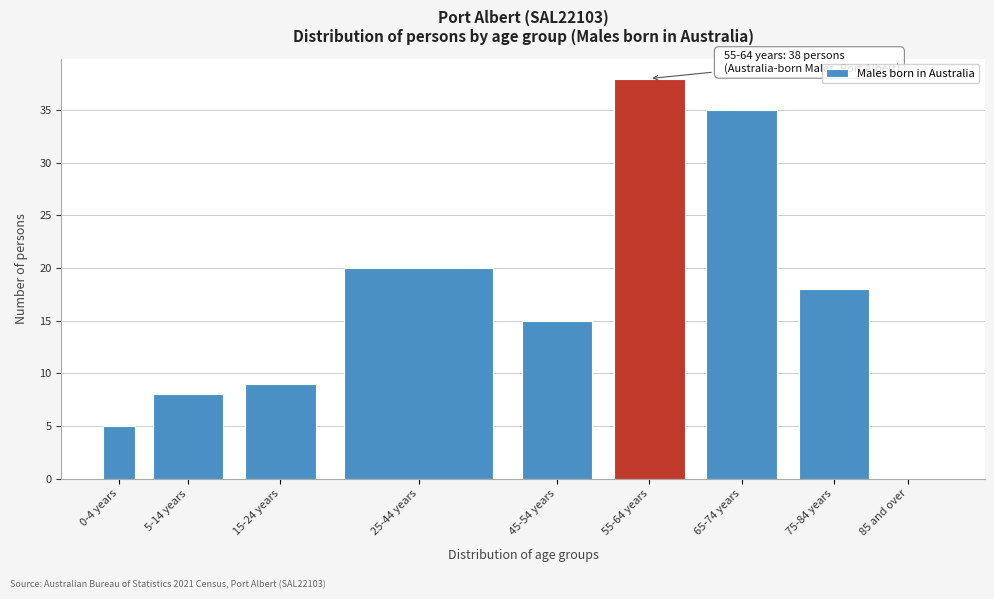

Reading left to right, what are all the values shown in this chart?

0-4 years=5	5-14 years=8	15-24 years=9	25-44 years=20	45-54 years=15	55-64 years=38	65-74 years=35	75-84 years=18	85 and over=0